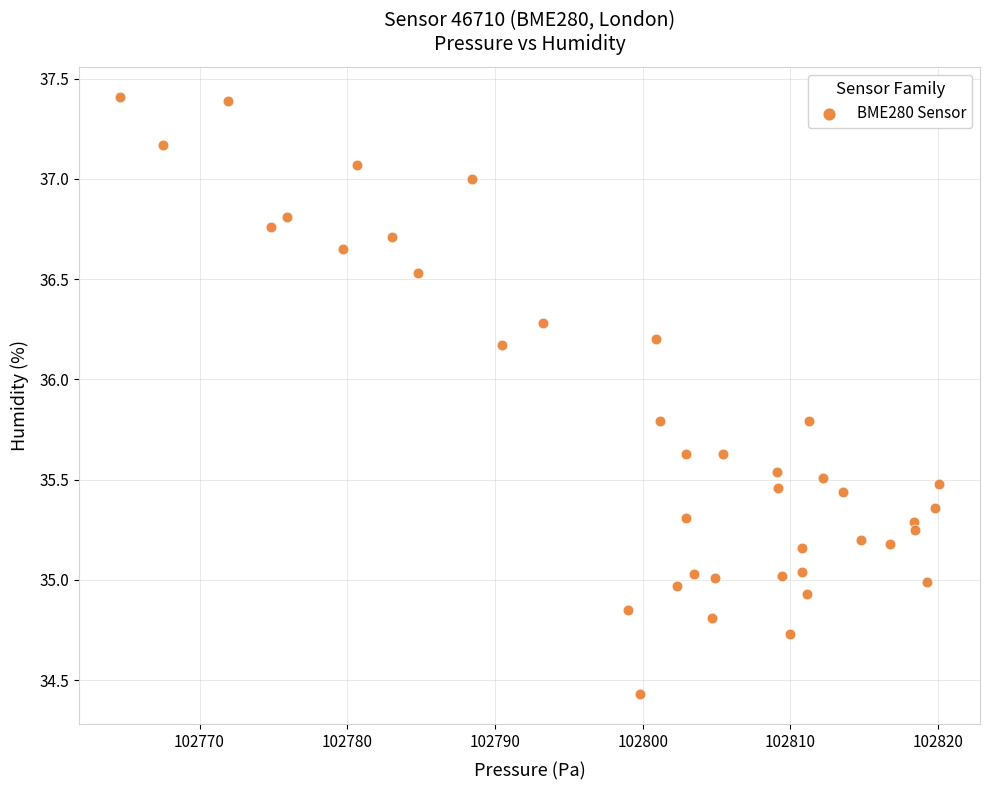

What is the range of Y values (max minus min)?

3.0